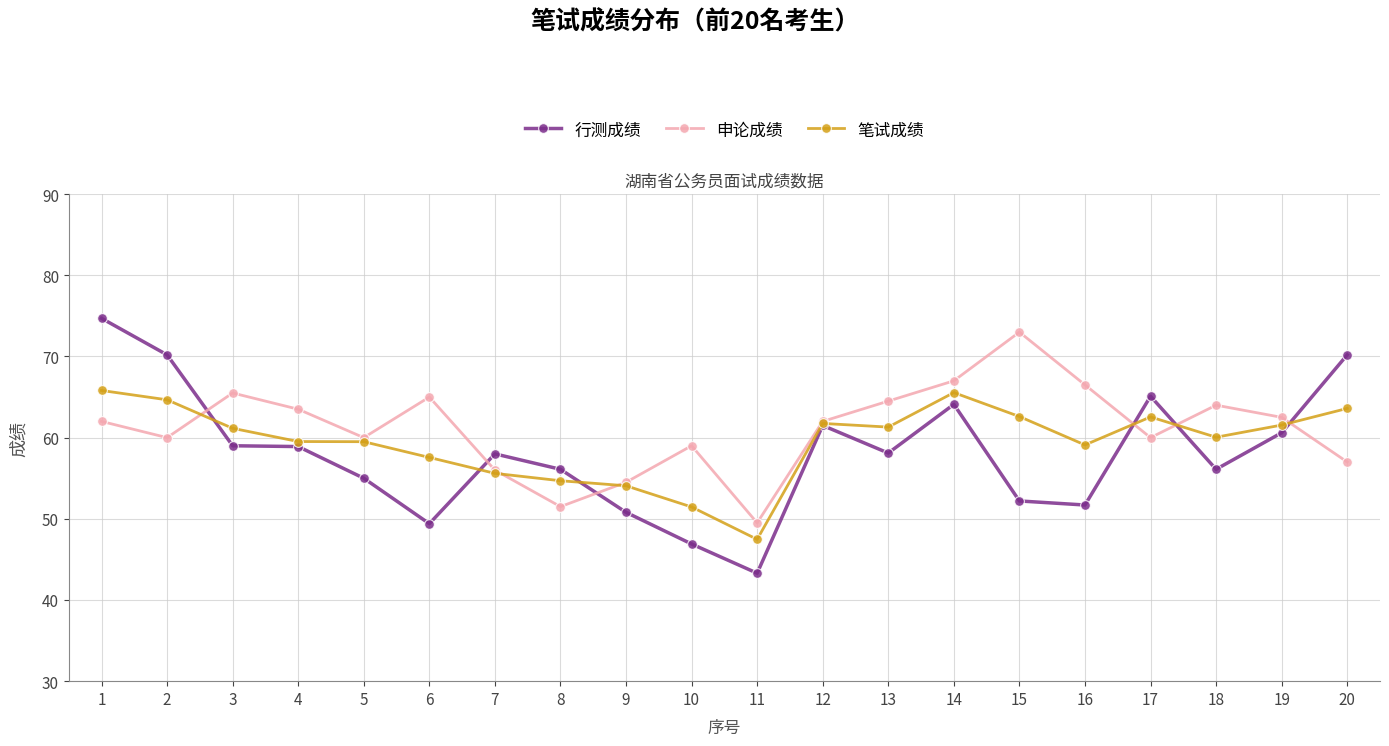

What is the approximate value of 行测成绩 at 13?

58.1